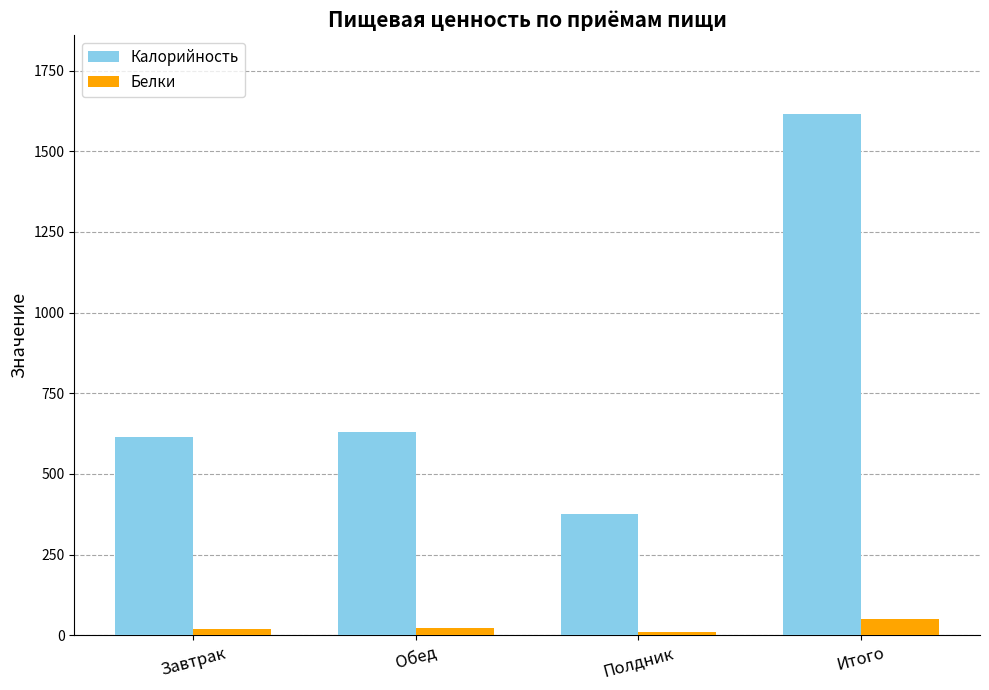

What is the difference between the highest and lowest values at Полдник?

366